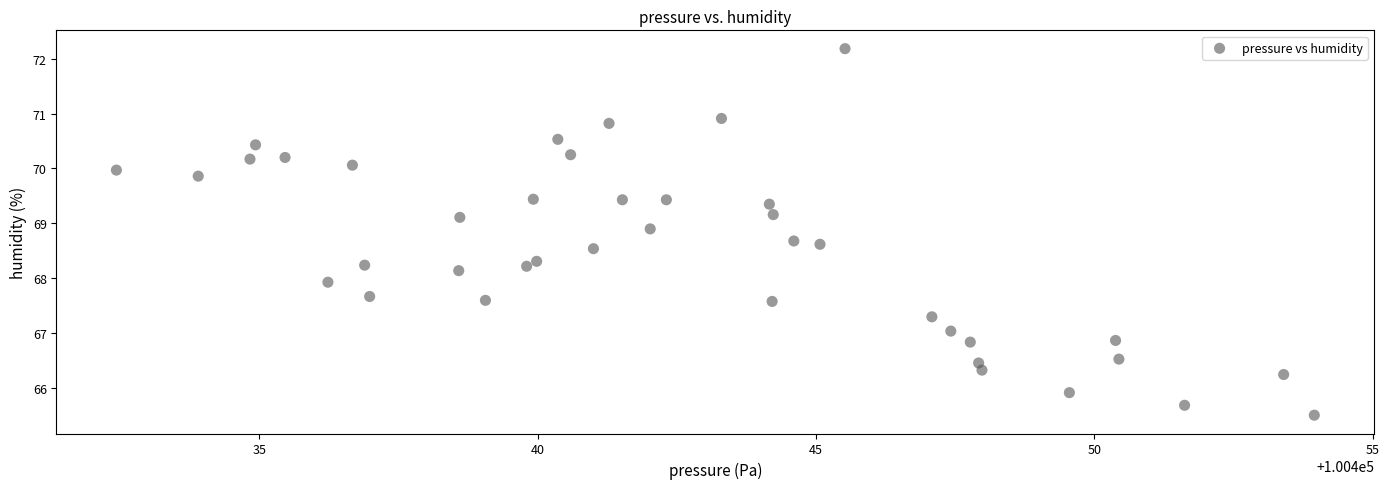

What is the range of Y values (max minus min)?

6.7